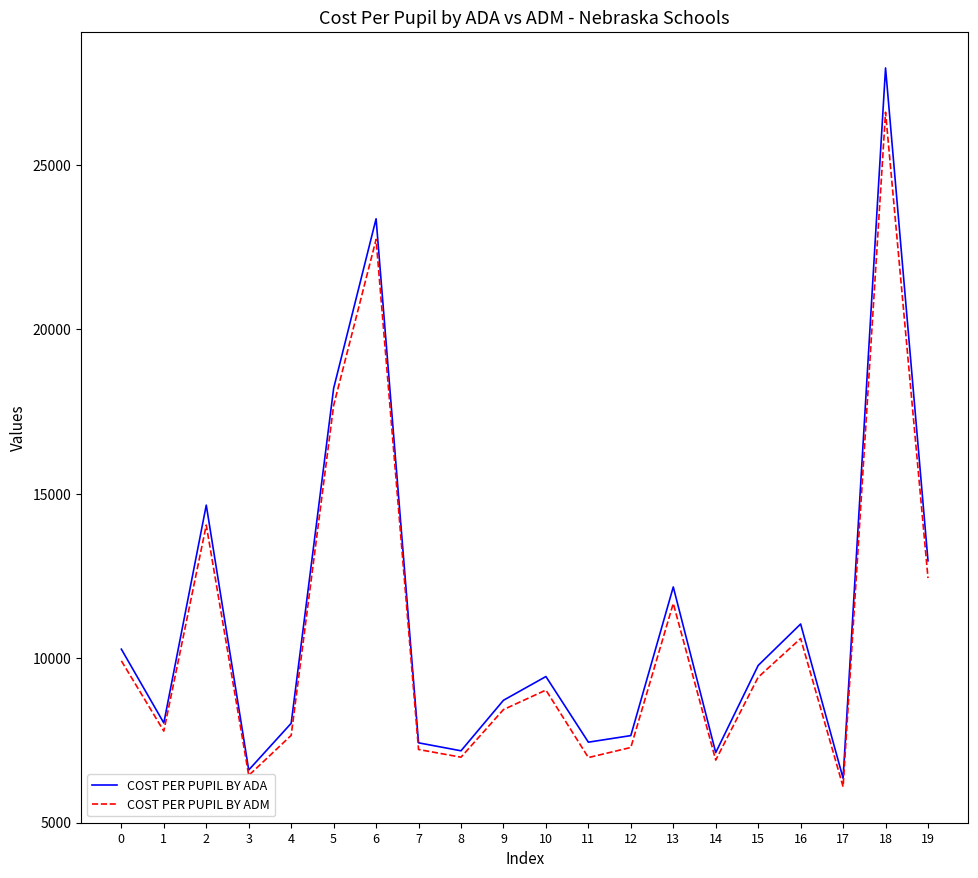

Is the value of COST PER PUPIL BY ADM at 17 greater than the value of COST PER PUPIL BY ADA at 18?

No